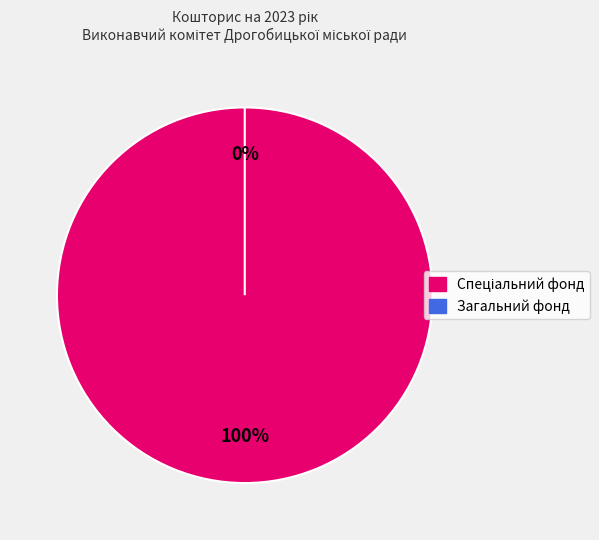

To the nearest percent, what is the difference between the largest and smallest slice percentages?

50%